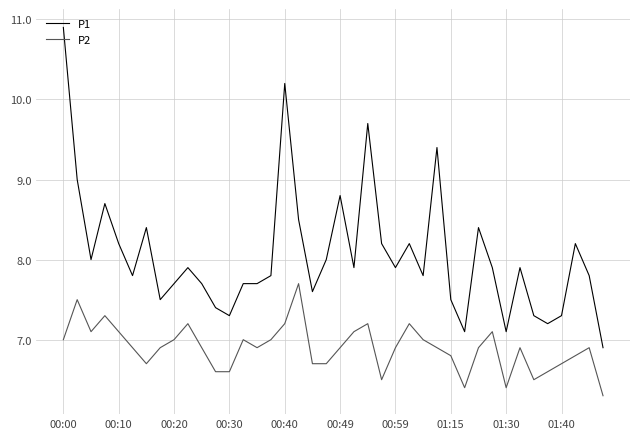

What is the difference between the maximum and minimum values in the P1 series?

4.0